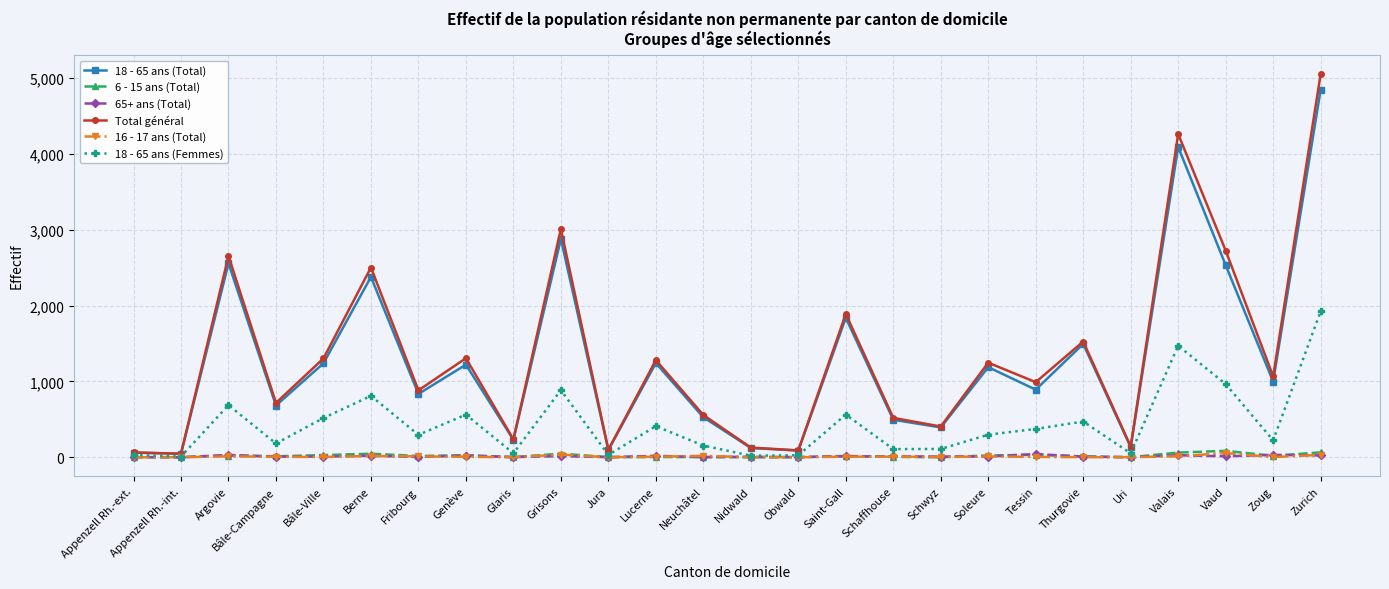

The 18 - 65 ans (Total) series shows 3148 at Saint-Gall. True or false?

False